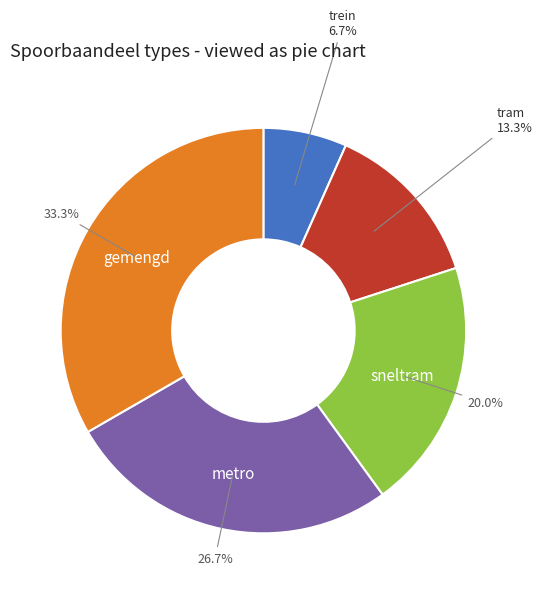

To the nearest percent, what is the average slice percentage?

20%